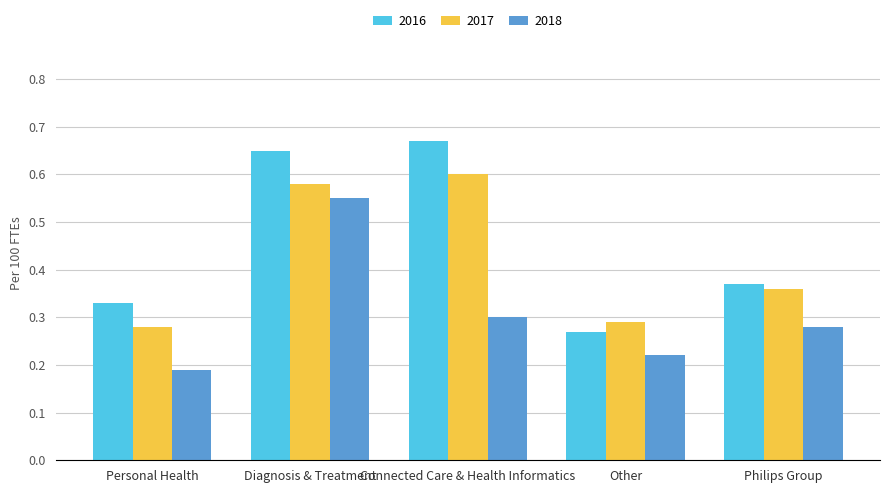

What position from the left is Diagnosis & Treatment?

2